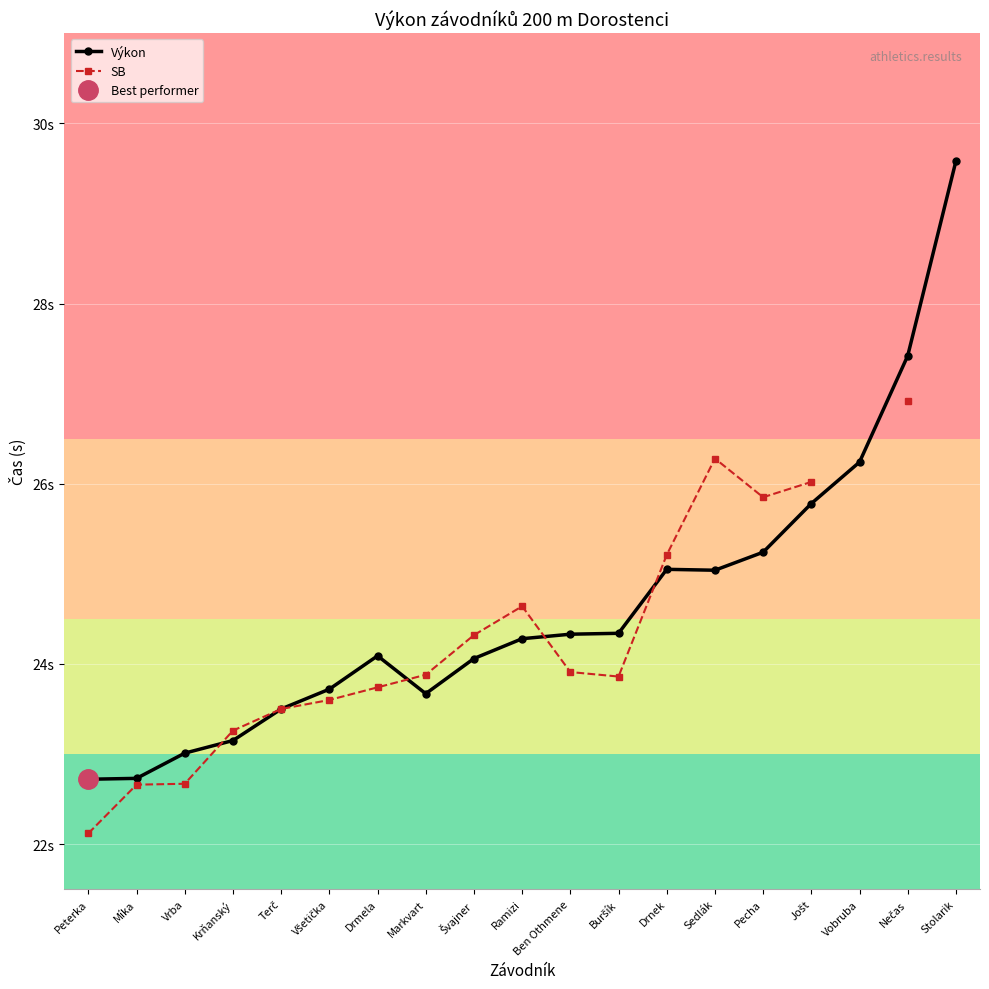

Where is the first local maximum for SB?

Ramizi